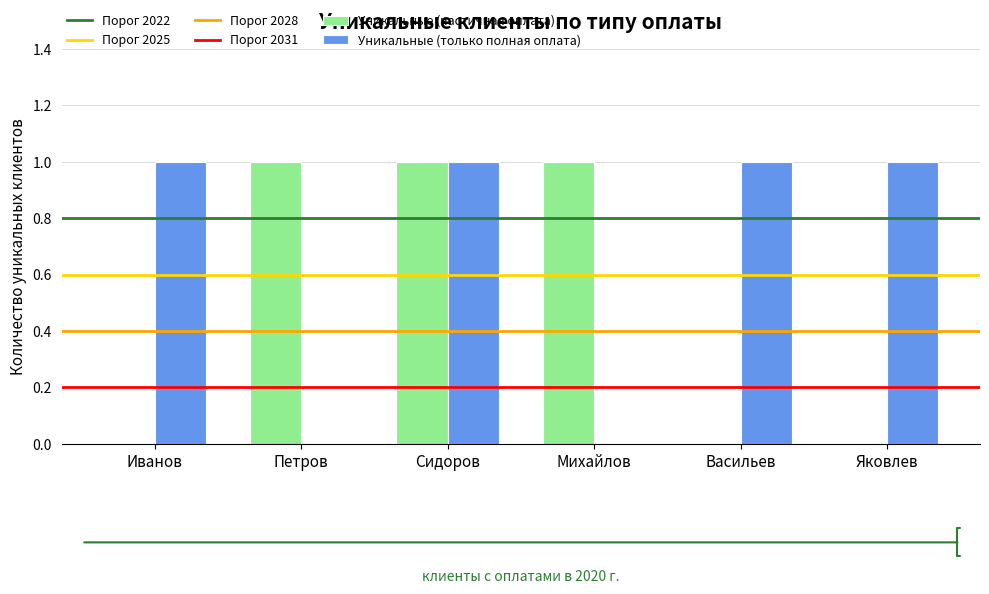

Is it true that Уникальные (частичная оплата) equals 0 at Яковлев?

True